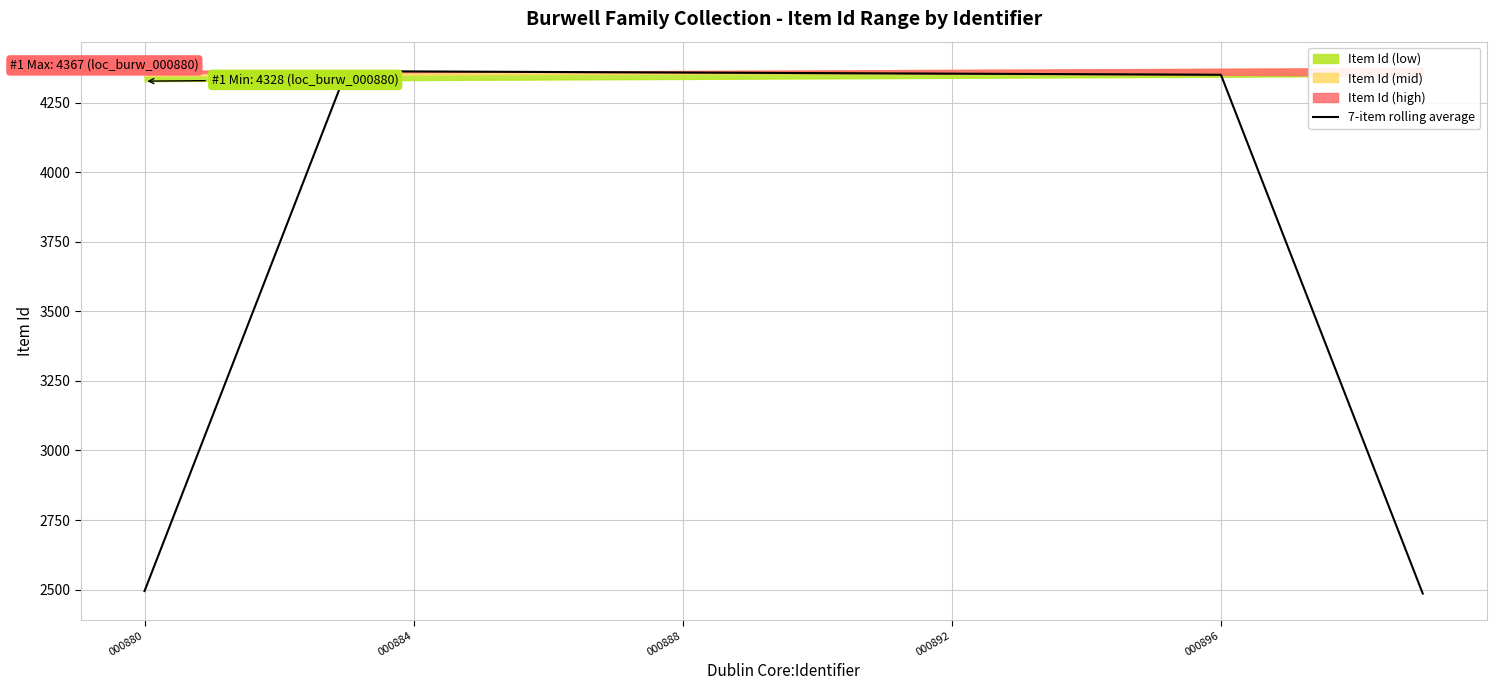

What is the value of the 20th point from the left?

2485.4